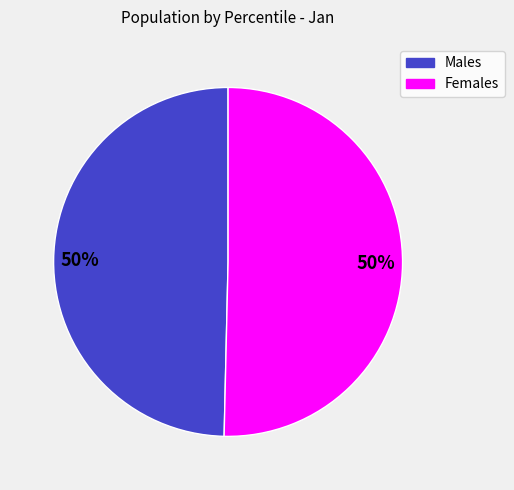

To the nearest percent, what is the average slice percentage?

50%